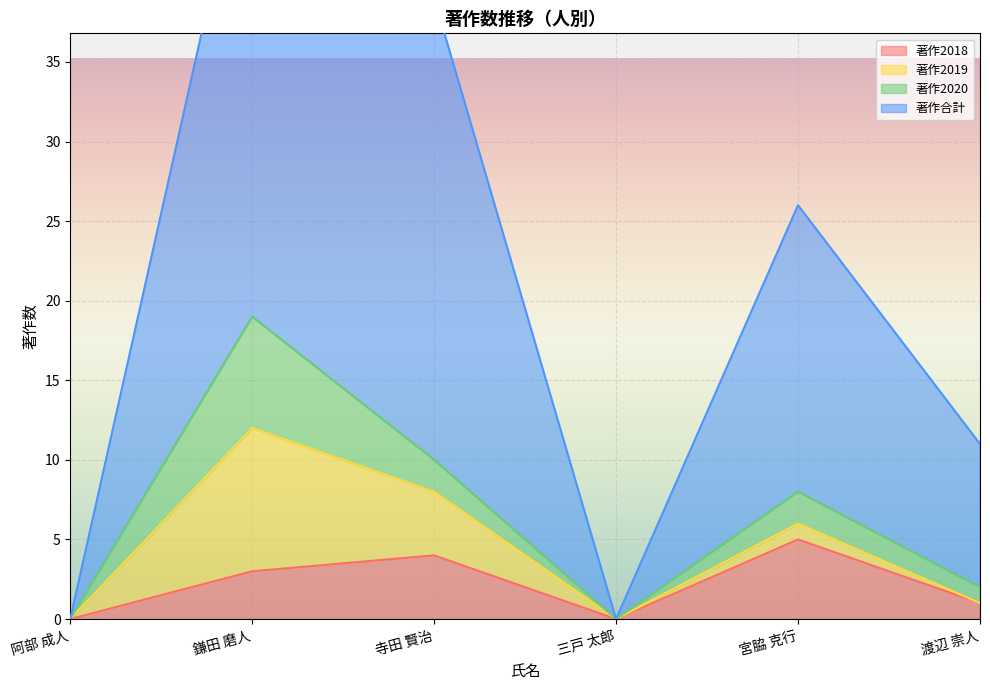

True or false: 著作2018 has a value of 3 at 鎌田 磨人.

True